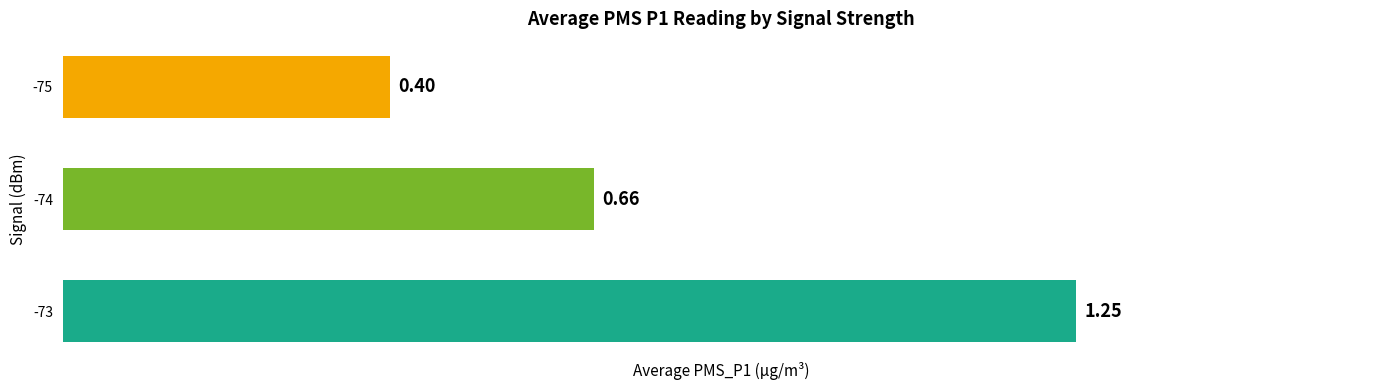

Rank the categories by value from highest to lowest.

-73, -74, -75